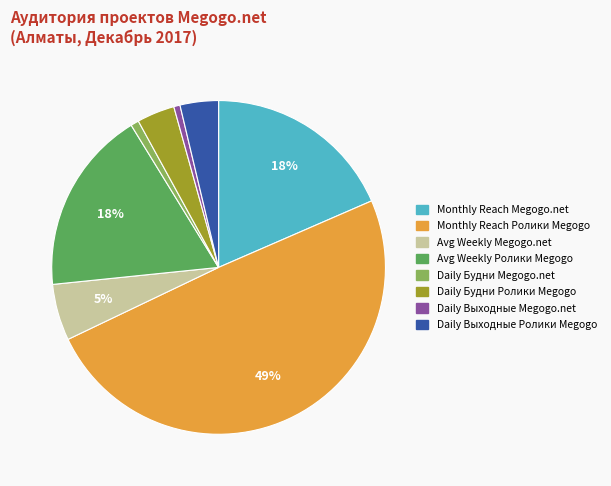

To the nearest percent, what is the average slice percentage?

12%